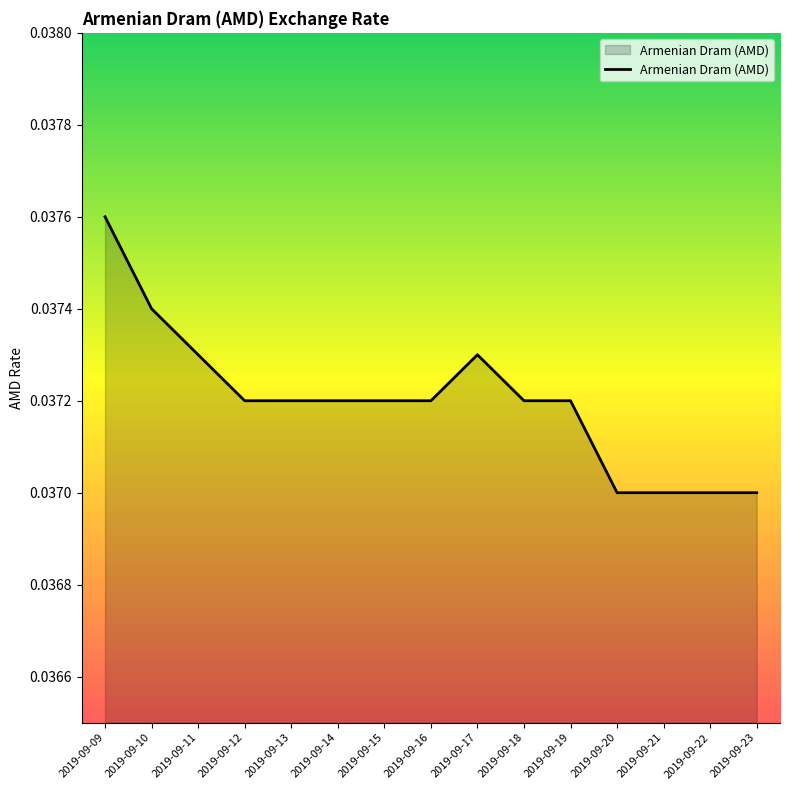

Does the chart have visible grid lines?

No